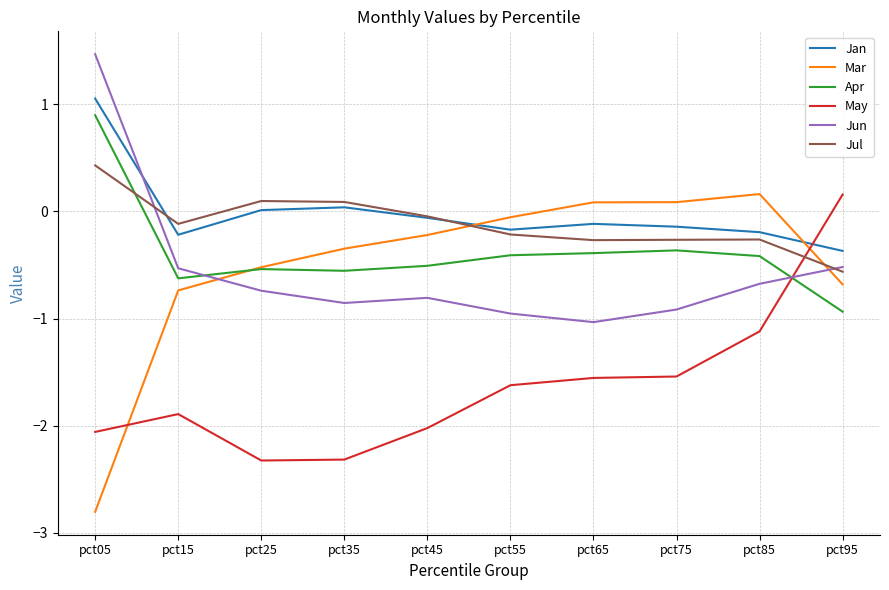

At which category is the sum across all series the highest?

pct05